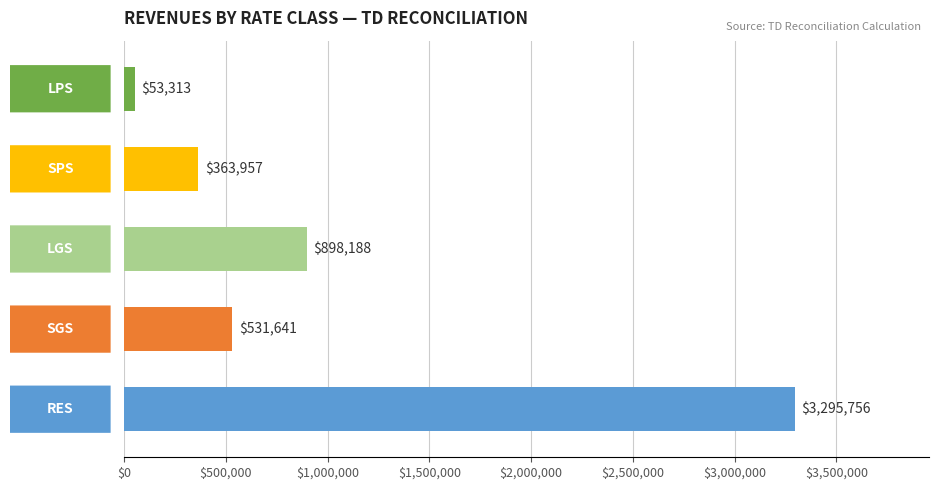

What is the greatest value displayed?

3295756.5